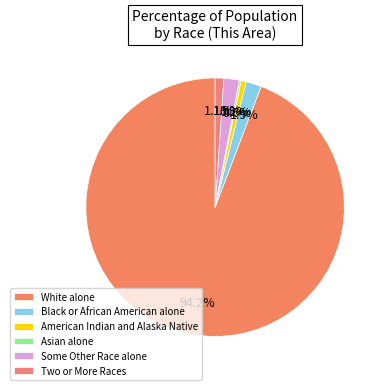

Count the number of slices in the pie.

6